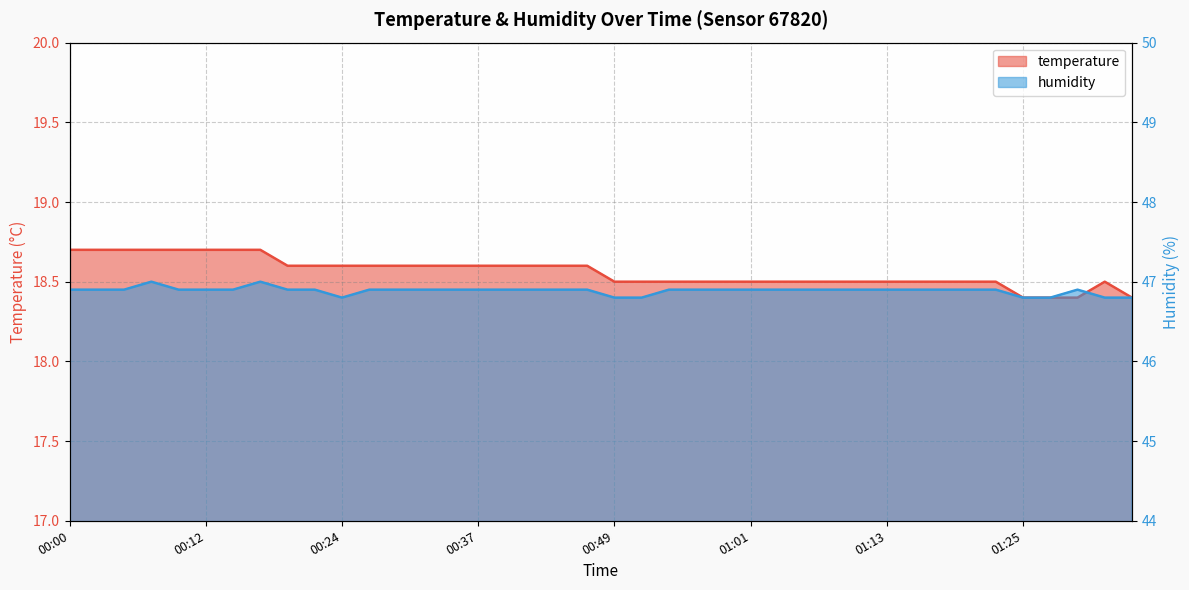

How many lines are shown in the chart?

2